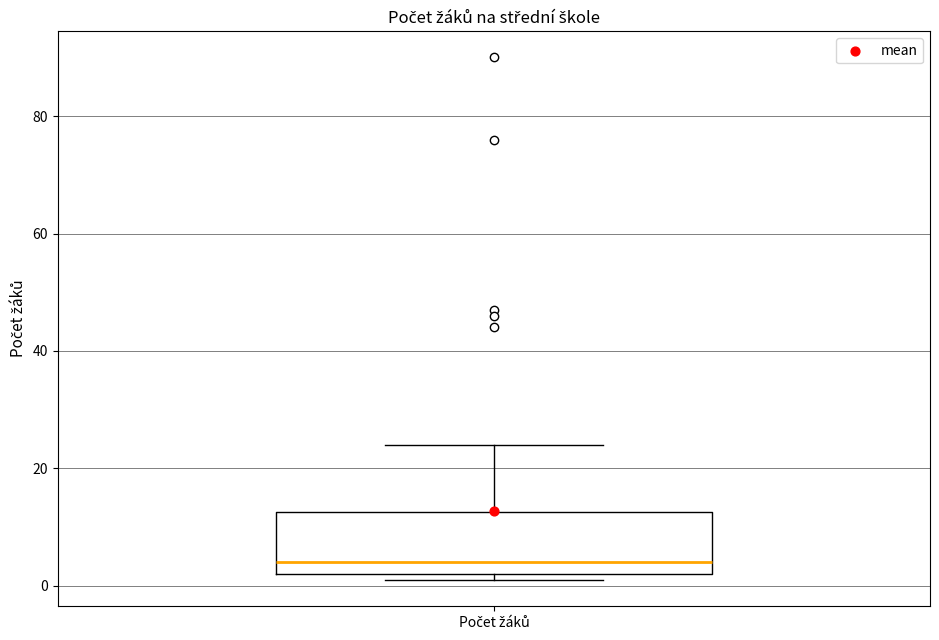

Where does the median line of the box for Počet žáků sit on the y-axis? The values are not printed on the chart, so give them approximately, as read against the axis.

4